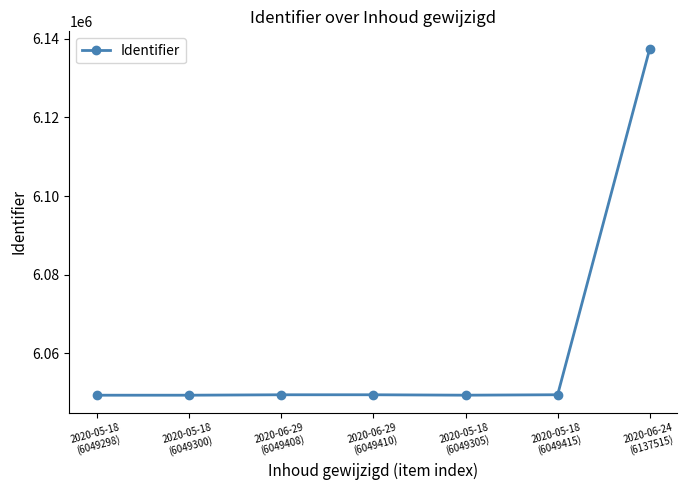

What is the minimum value shown in the chart?

6049298